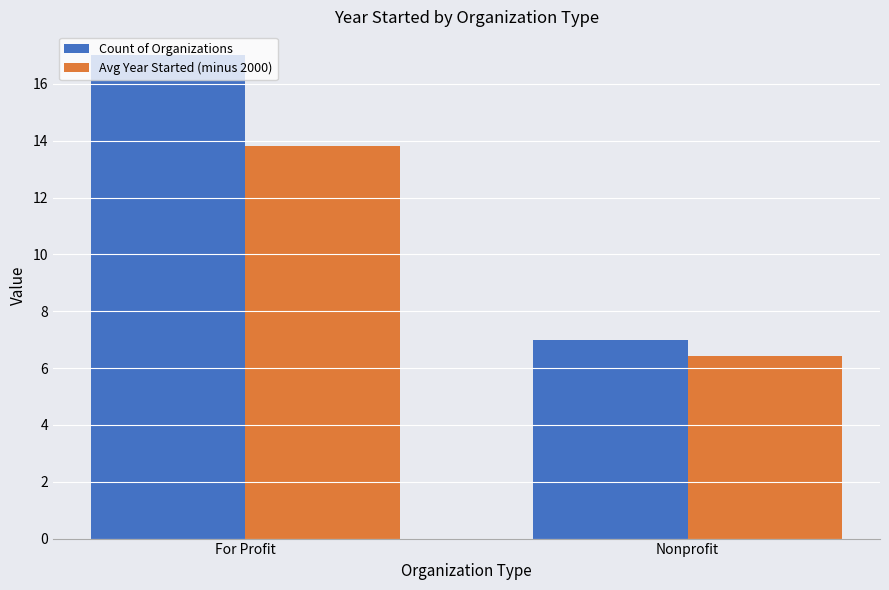

How many values in the Avg Year Started (minus 2000) series are below 13?

1